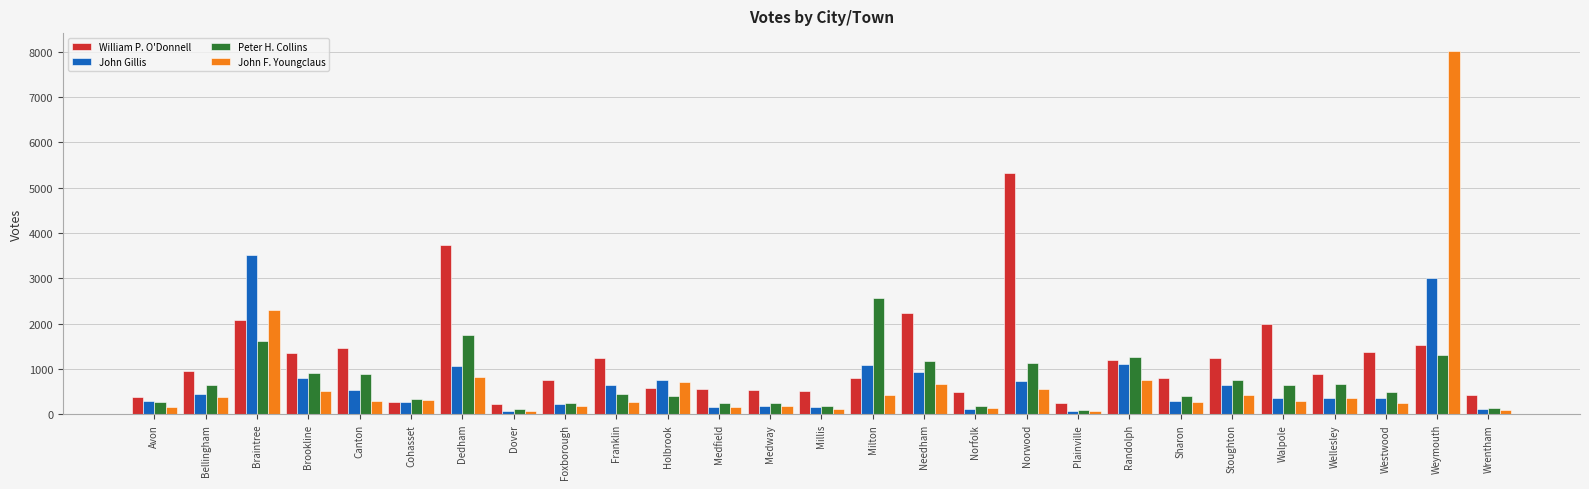

What position from the left is Westwood?

25